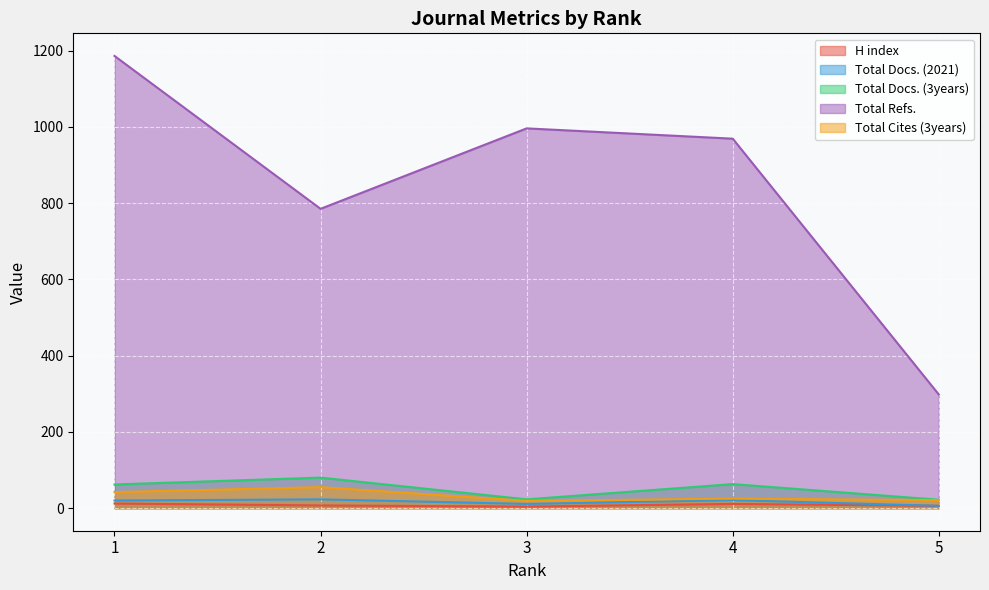

What is the value of the Total Refs. point at the 2nd from the left?

785